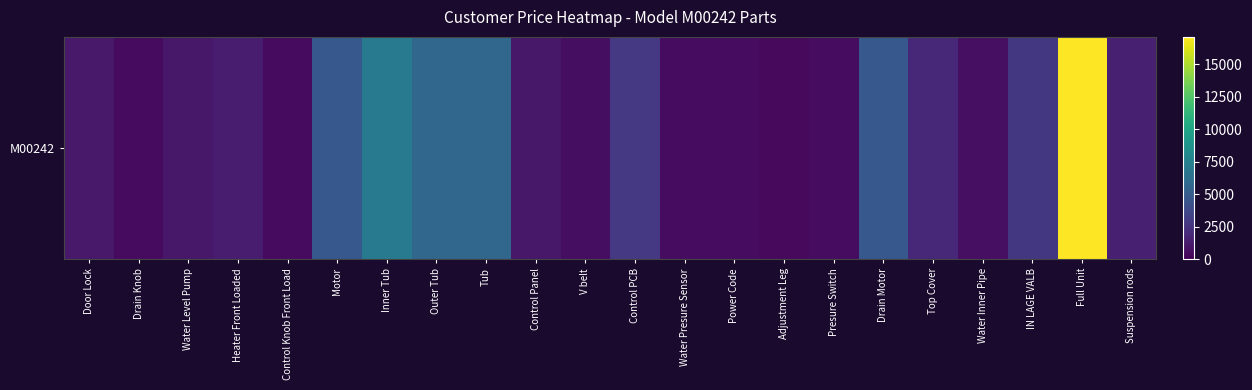

Which label corresponds to the smallest value in the chart?

Adjustment Leg